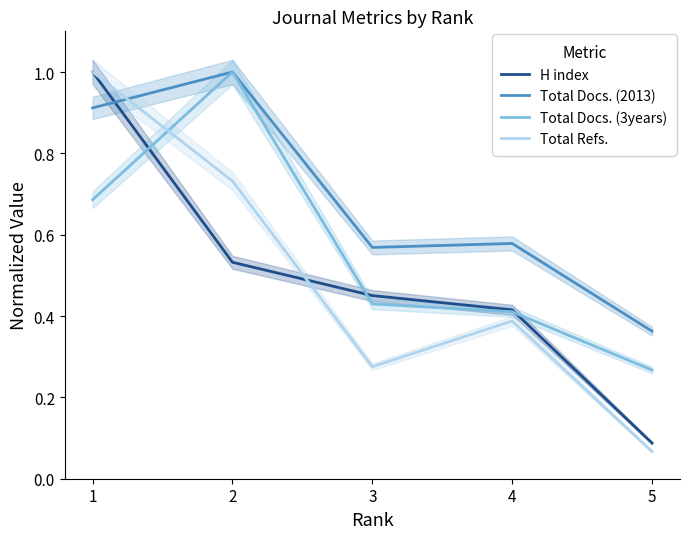

Reading left to right, extract all data points from this chart.

H index: 1=1.0	2=0.5	3=0.5	4=0.4	5=0.1
Total Docs. (2013): 1=0.9	2=1.0	3=0.6	4=0.6	5=0.4
Total Docs. (3years): 1=0.7	2=1.0	3=0.4	4=0.4	5=0.3
Total Refs.: 1=1.0	2=0.7	3=0.3	4=0.4	5=0.1